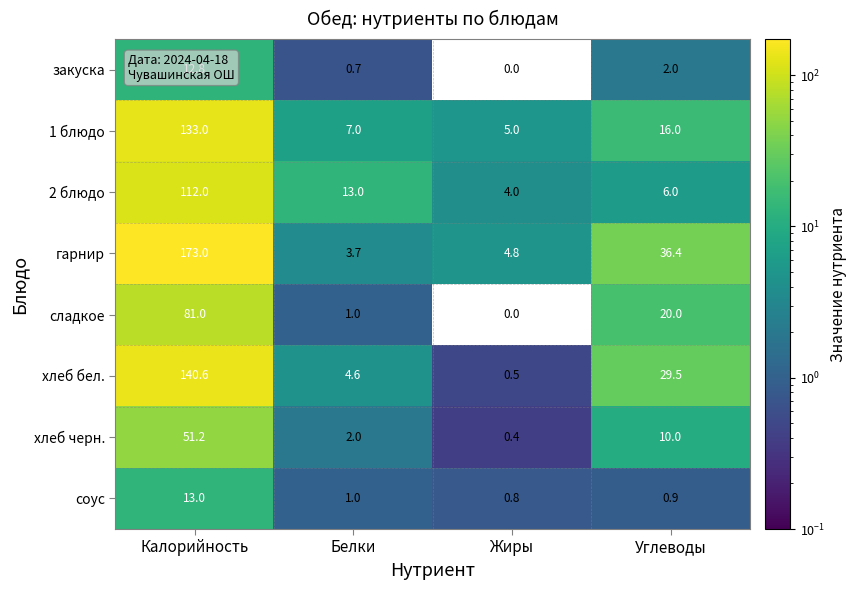

Which series changed the most between Калорийность and Углеводы?

гарнир